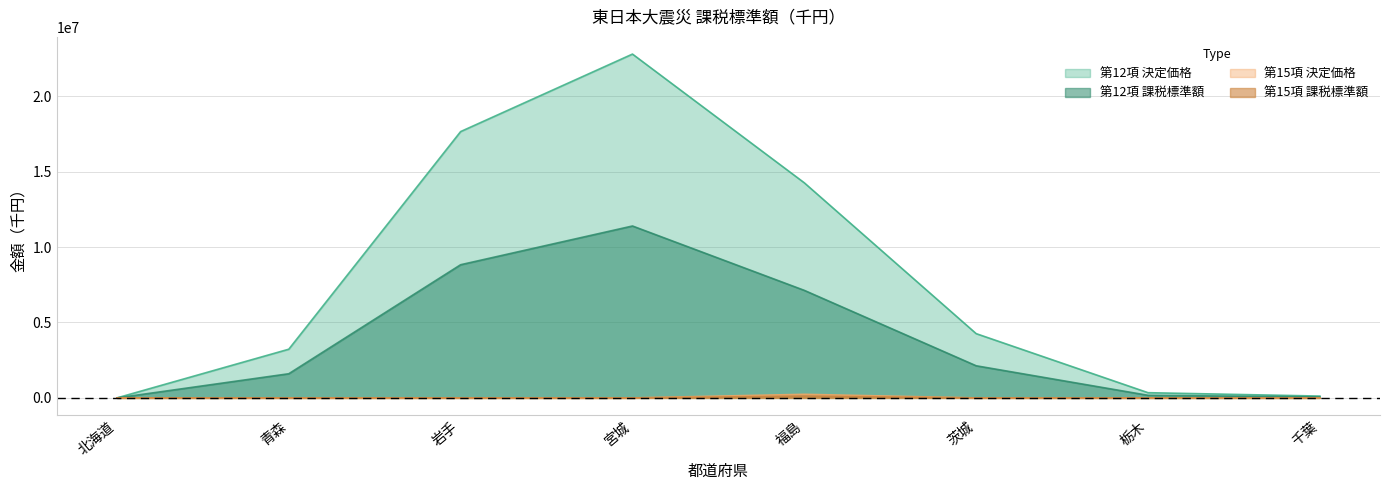

How many lines are shown in the chart?

4